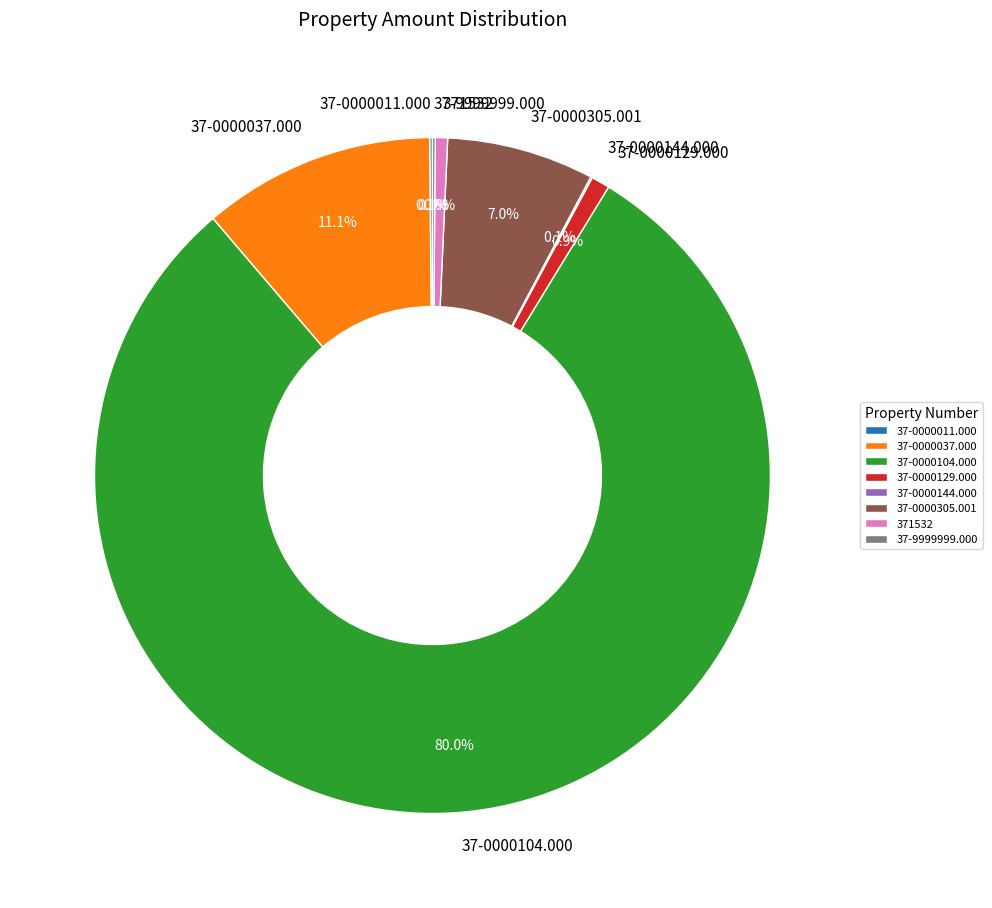

What percentage is NOT represented by 371532?

99.4%